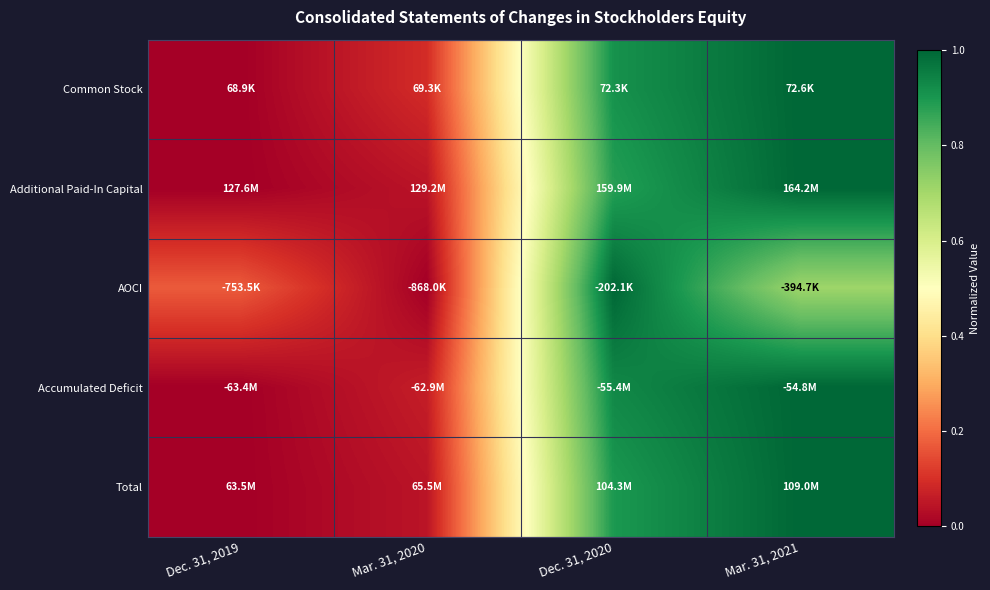

Reading right to left, what are all the values shown in this chart?

Common Stock: Mar. 31, 2021=1.0	Dec. 31, 2020=0.9	Mar. 31, 2020=0.1	Dec. 31, 2019=0.0
Additional Paid-In Capital: Mar. 31, 2021=1.0	Dec. 31, 2020=0.9	Mar. 31, 2020=0.0	Dec. 31, 2019=0.0
AOCI: Mar. 31, 2021=0.7	Dec. 31, 2020=1.0	Mar. 31, 2020=0.0	Dec. 31, 2019=0.2
Accumulated Deficit: Mar. 31, 2021=1.0	Dec. 31, 2020=0.9	Mar. 31, 2020=0.1	Dec. 31, 2019=0.0
Total: Mar. 31, 2021=1.0	Dec. 31, 2020=0.9	Mar. 31, 2020=0.0	Dec. 31, 2019=0.0